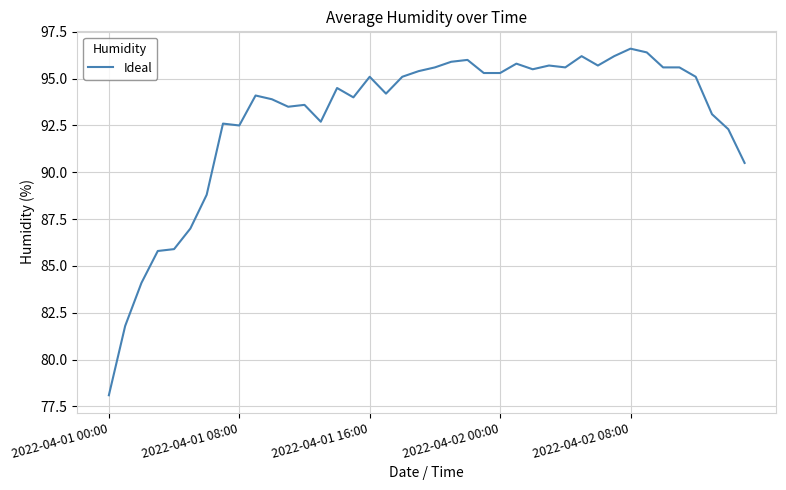

What is the smallest value displayed?

78.1